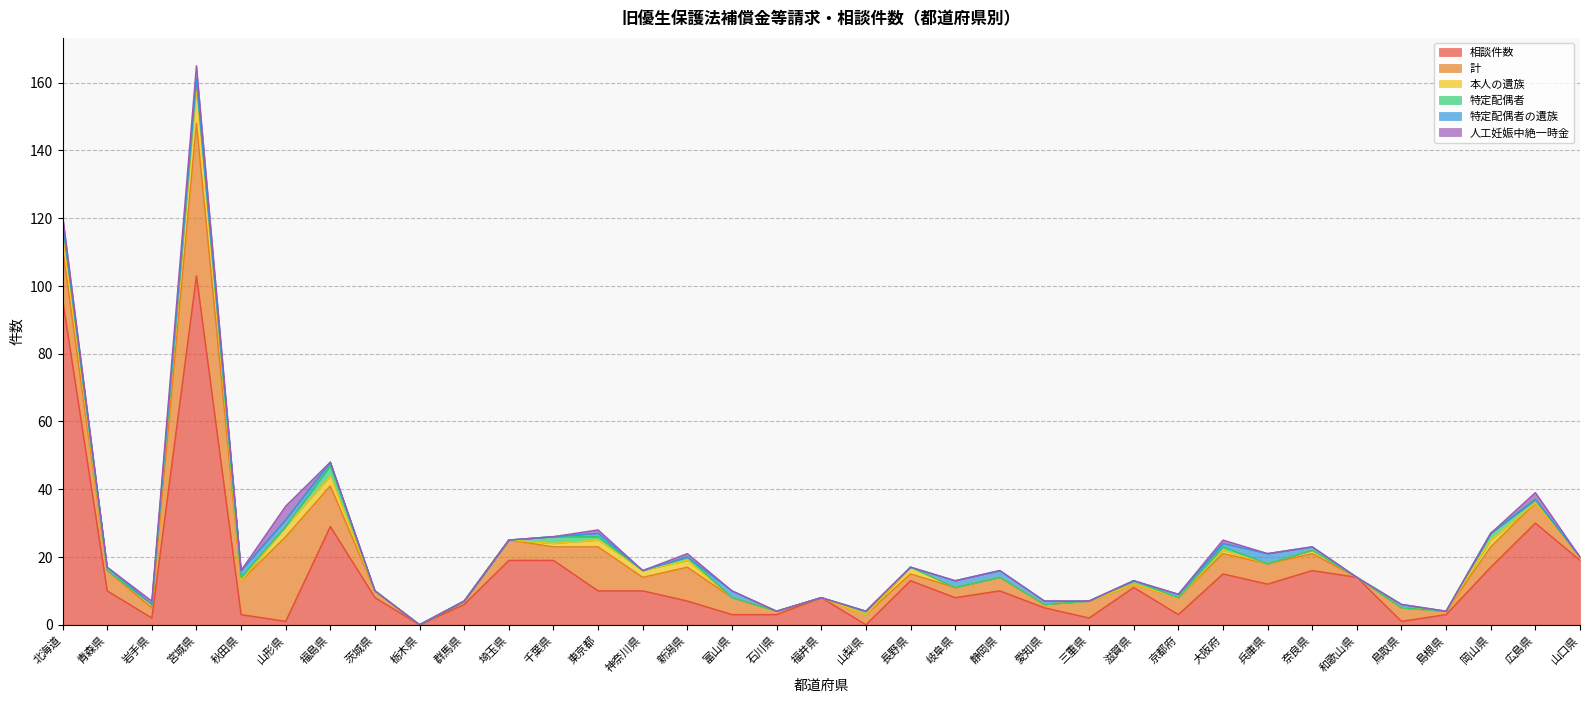

Reading left to right, transcribe all the data shown in this chart.

相談件数: 96	10	2	103	3	1	29	8	0	6	19	19	10	10	7	3	3	8	0	13	8	10	5	2	11	3	15	12	16	14	1	3	17	30	19
計: 15	6	3	45	10	25	12	2	0	1	6	4	13	4	10	5	1	0	3	2	3	4	1	5	1	5	6	6	5	0	4	1	6	6	1
本人の遺族: 5	0	1	11	0	3	3	0	0	0	0	1	2	2	2	0	0	0	0	2	0	0	0	0	0	0	1	0	1	0	0	0	2	0	0
特定配偶者: 3	0	0	2	1	0	3	0	0	0	0	2	1	0	1	0	0	0	1	0	0	0	0	0	1	0	1	0	0	0	0	0	2	1	0
特定配偶者の遺族: 0	1	0	0	2	2	1	0	0	0	0	0	1	0	0	2	0	0	0	0	2	2	1	0	0	1	1	3	1	0	1	0	0	0	0
人工妊娠中絶一時金: 2	0	1	4	0	4	0	0	0	0	0	0	1	0	1	0	0	0	0	0	0	0	0	0	0	0	1	0	0	0	0	0	0	2	0